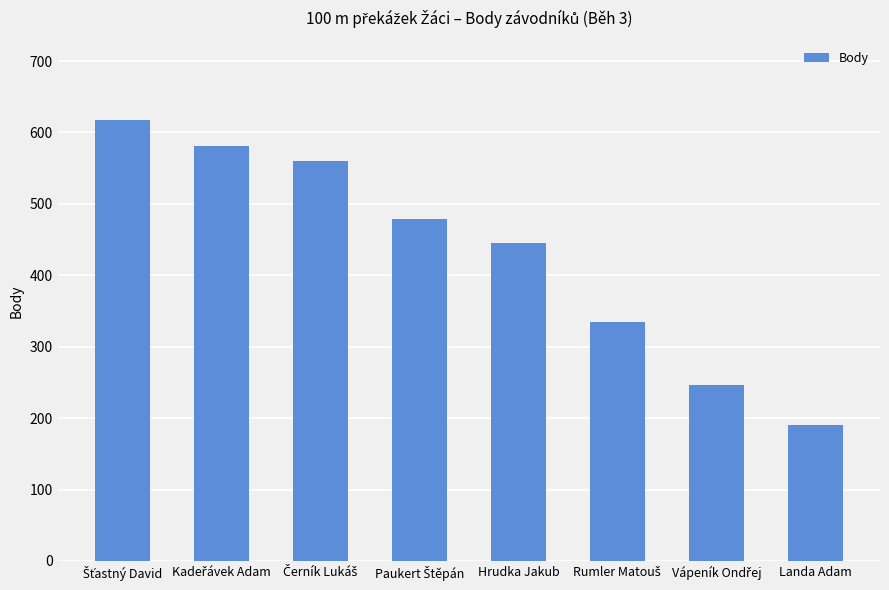

Does the chart contain stacked bars?

No